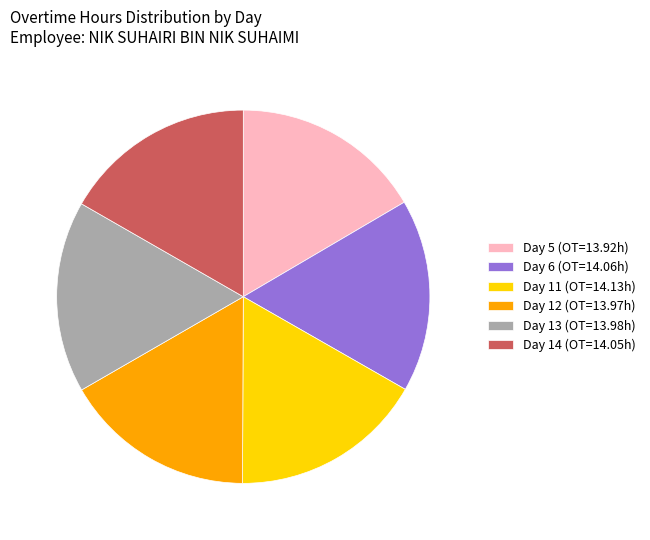

Approximately how many times larger is the value at Day 11 (OT=14.13h) compared to Day 5 (OT=13.92h)?

1.0